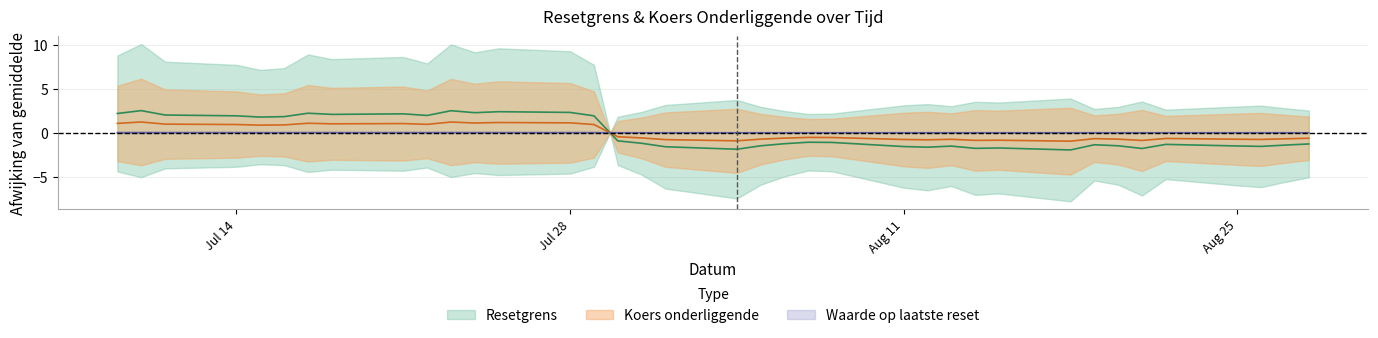

How many interior local peaks does the Waarde op laatste reset series have?

2